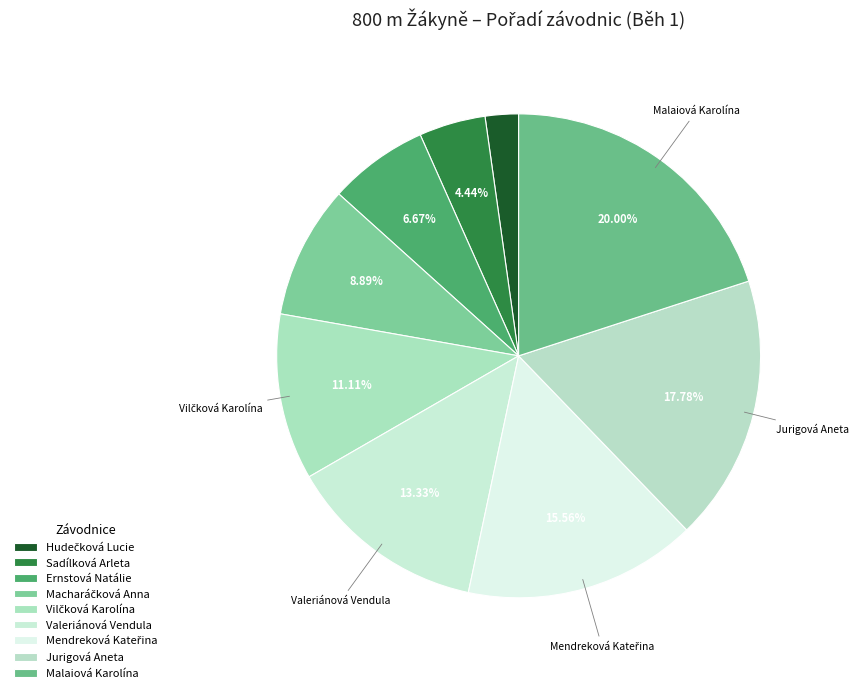

Count the number of slices in the pie.

9